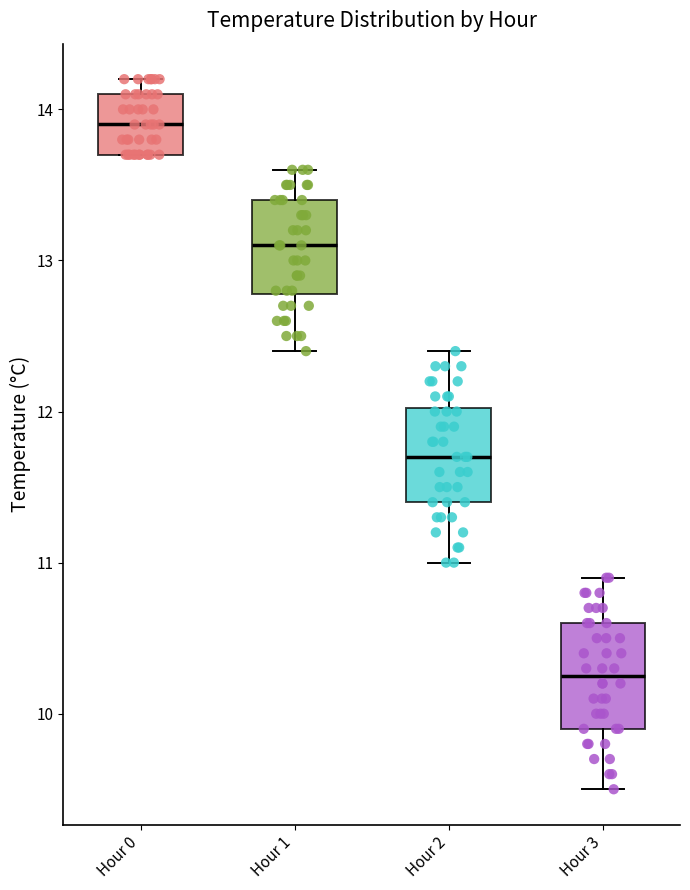

Reading left to right, read every box against the y-axis: the position of its median line, the range the box covers, and the ends of its whiskers. The values are not printed on the chart, so give them approximately, as read against the axis.

Hour 0: median 13.9, box 13.7 to 14.1, whiskers 13.7 to 14.2
Hour 1: median 13.1, box 12.8 to 13.4, whiskers 12.4 to 13.6
Hour 2: median 11.7, box 11.4 to 12.0, whiskers 11.0 to 12.4
Hour 3: median 10.3, box 9.9 to 10.6, whiskers 9.5 to 10.9